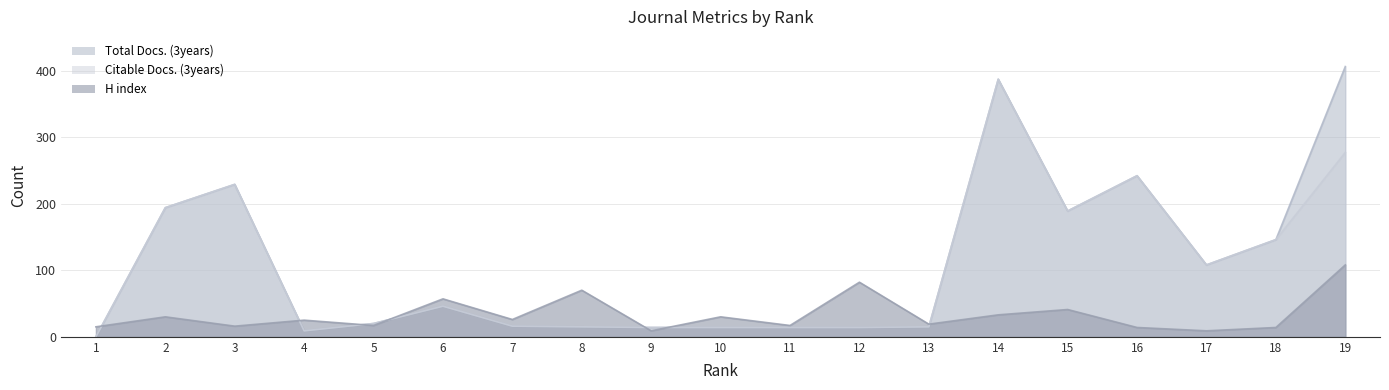

The Citable Docs. (3years) series shows 14 at 12. True or false?

True